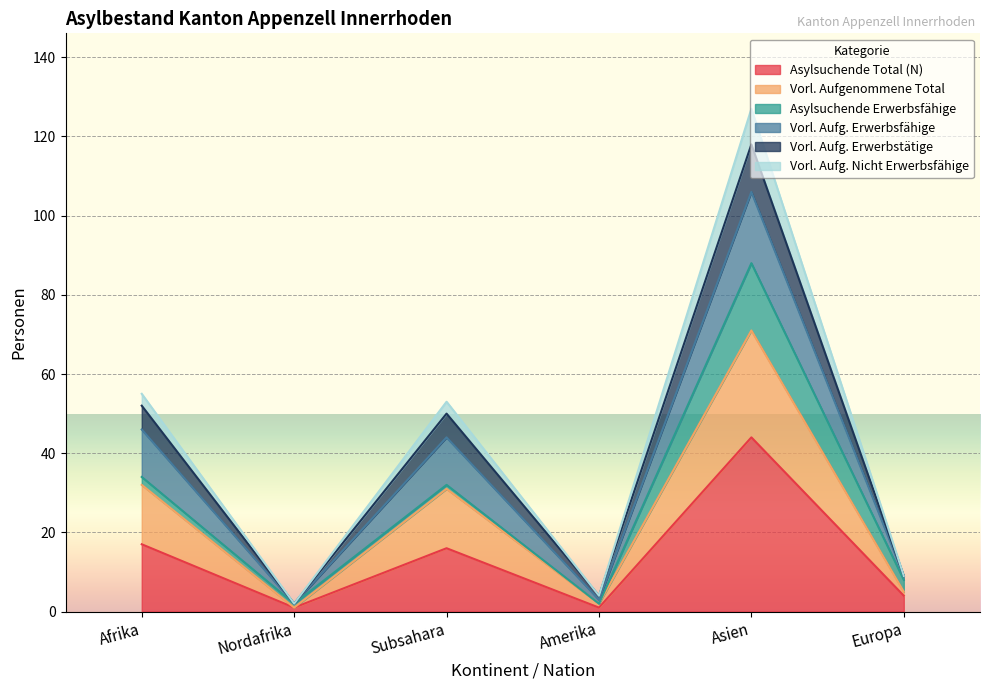

How many lines are shown in the chart?

6